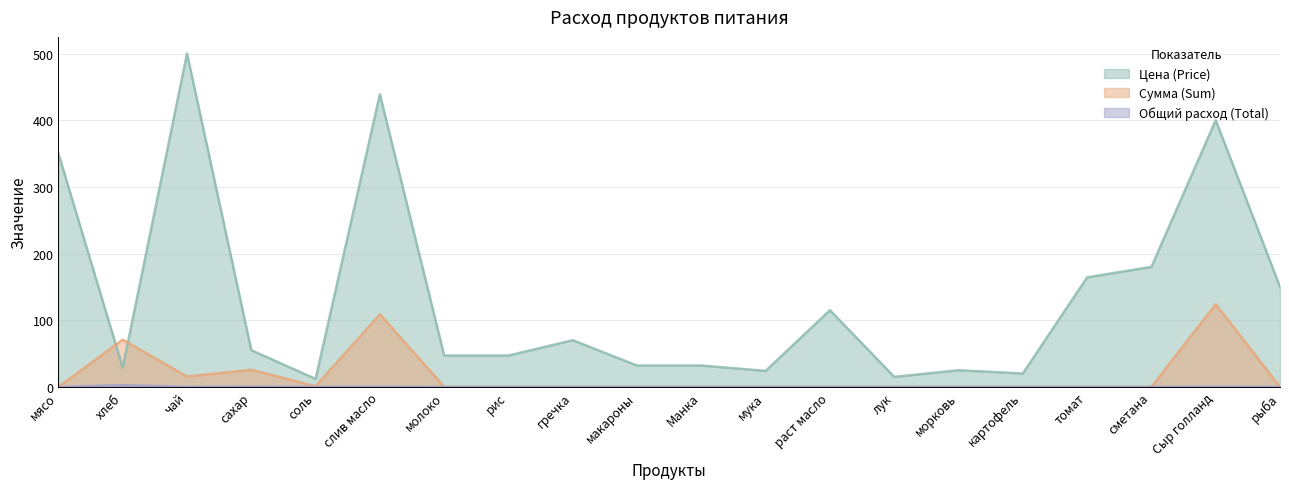

What is the difference between the Цена (Price) values at картофель and лук?

5.0